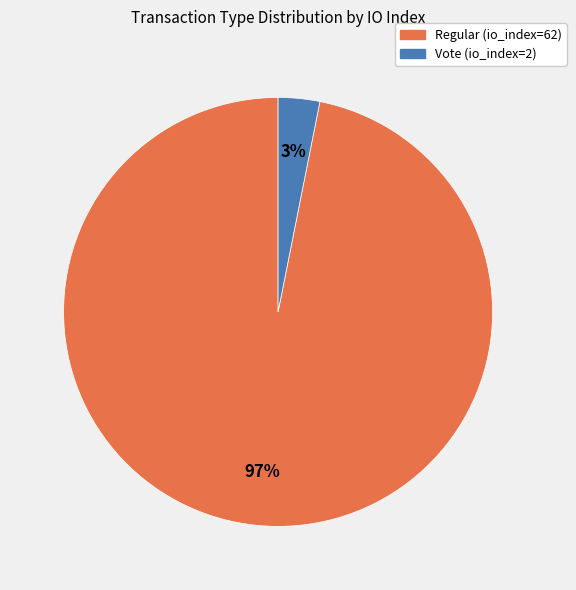

Combined, do Regular (io_index=62) and Vote (io_index=2) account for over 50%?

Yes